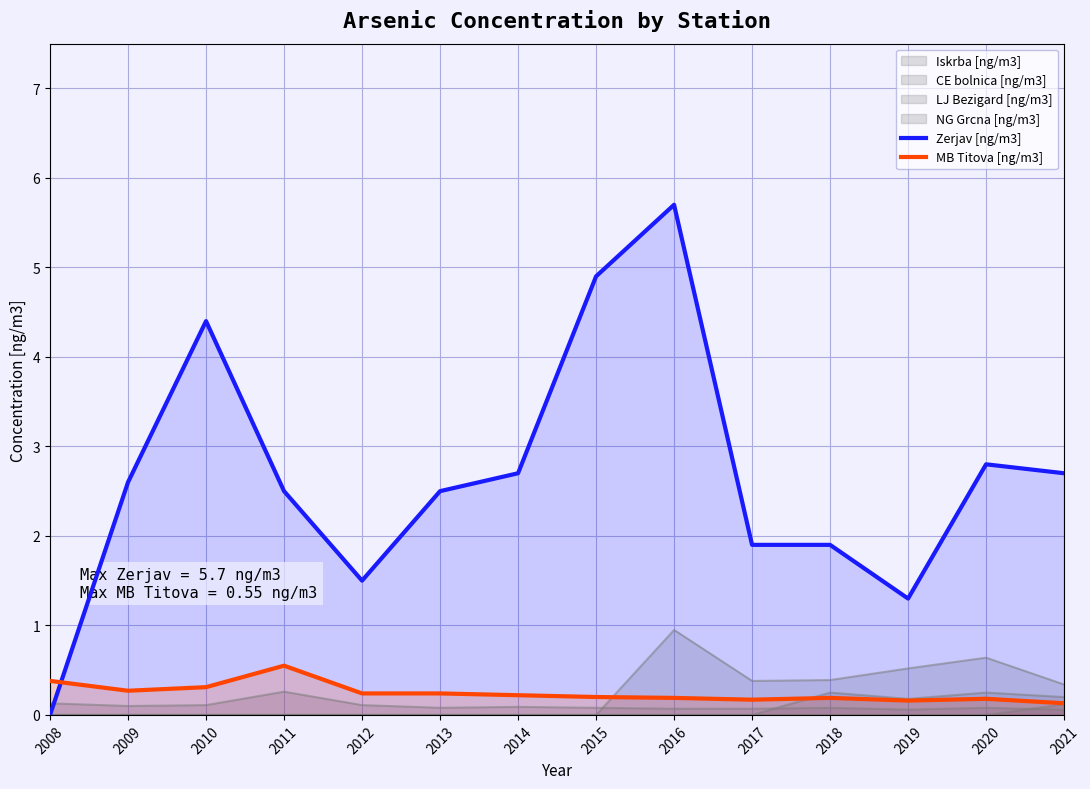

Does the chart display data point markers on the line(s)?

No